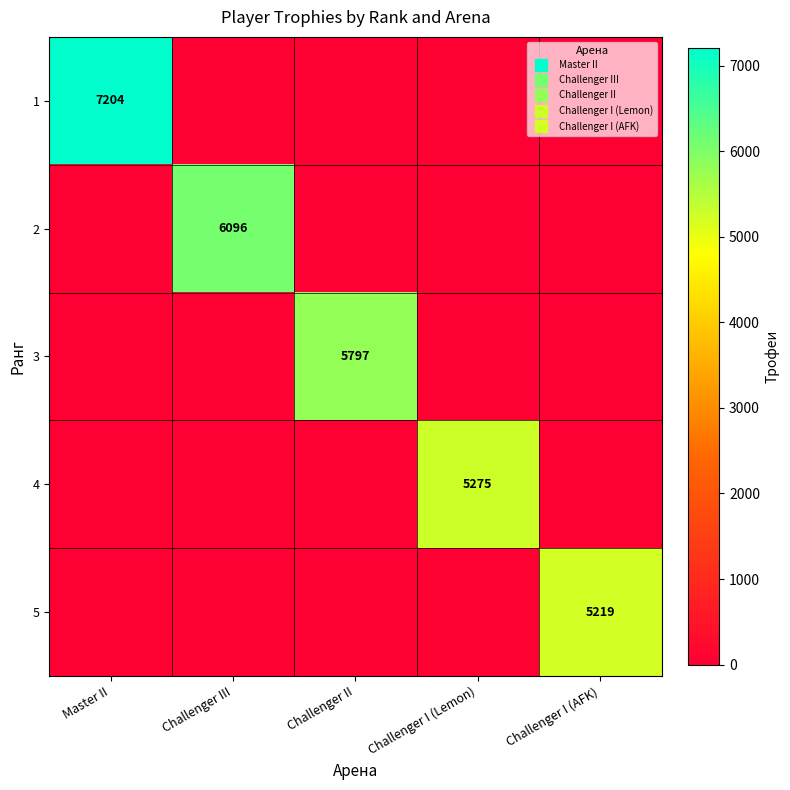

Is the value of 5 at Challenger II greater than the value of 4 at Challenger III?

No